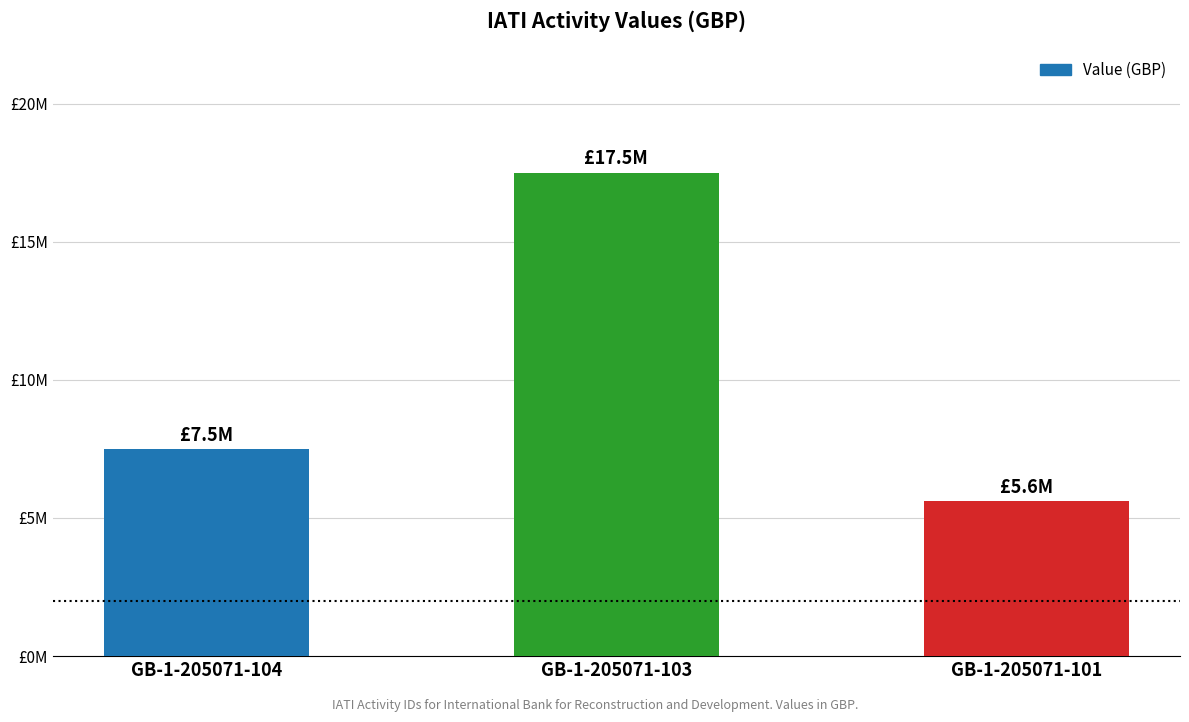

Rank the categories by value from lowest to highest.

GB-1-205071-101, GB-1-205071-104, GB-1-205071-103